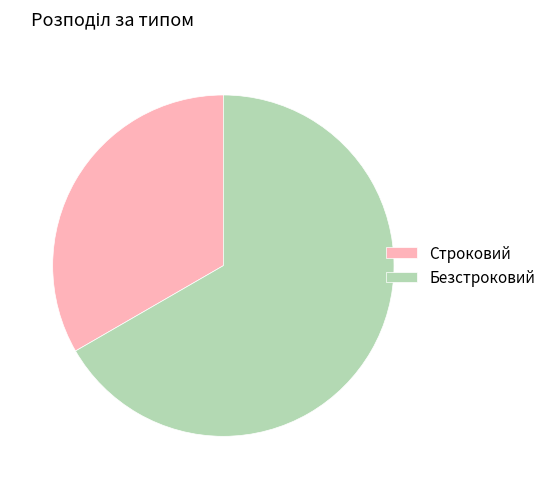

The Строковий slice represents 33% of the pie. True or false?

True